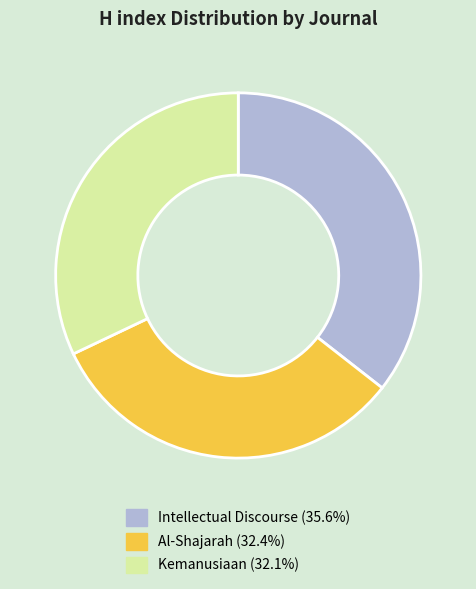

True or false: Intellectual Discourse accounts for 36% of the total.

True